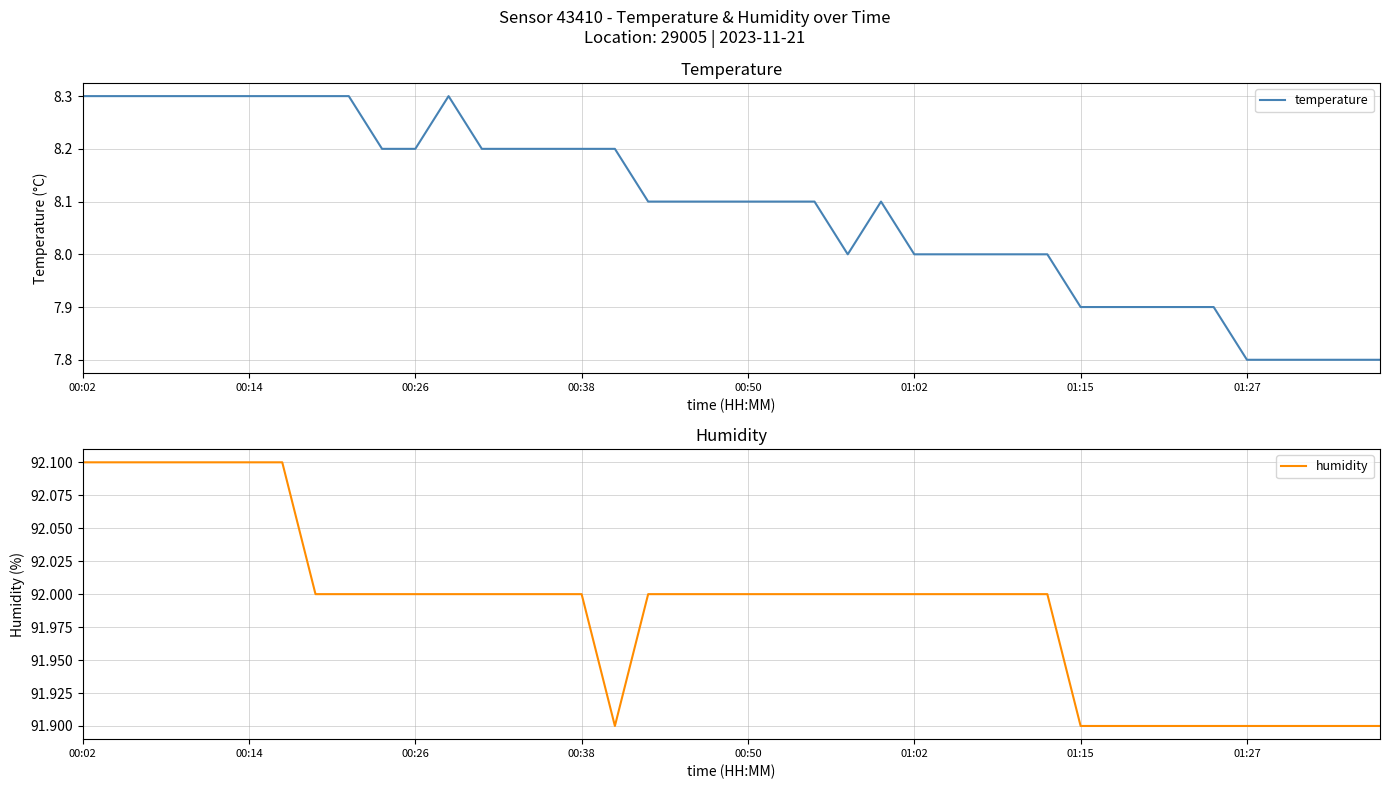

What is the difference between the maximum and second lowest values in the humidity series?

0.2